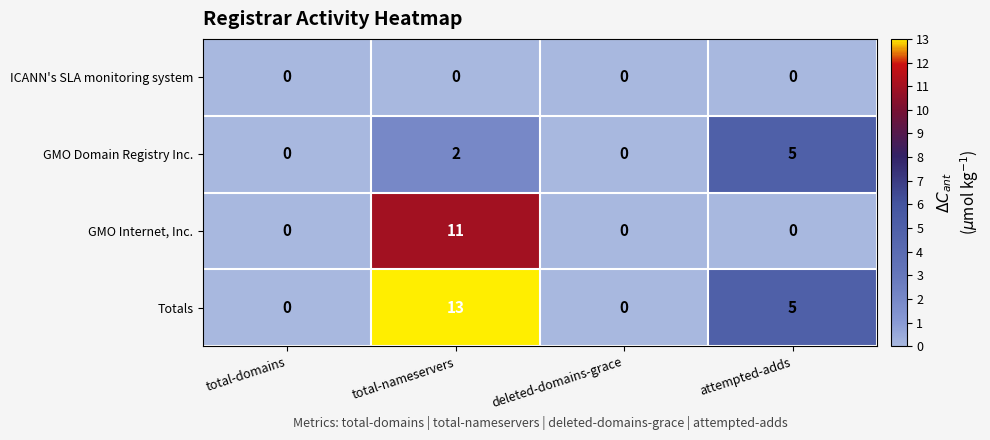

At which category is the sum across all series the highest?

total-nameservers